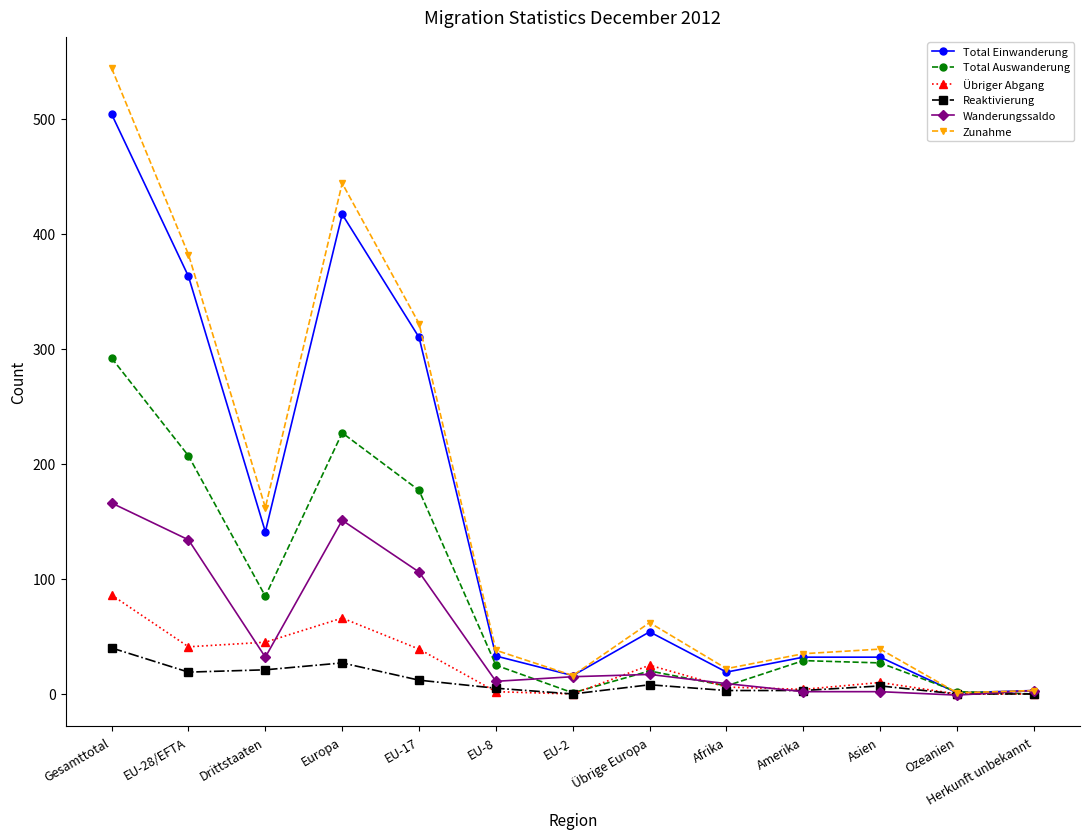

How many data points does each series have?

13